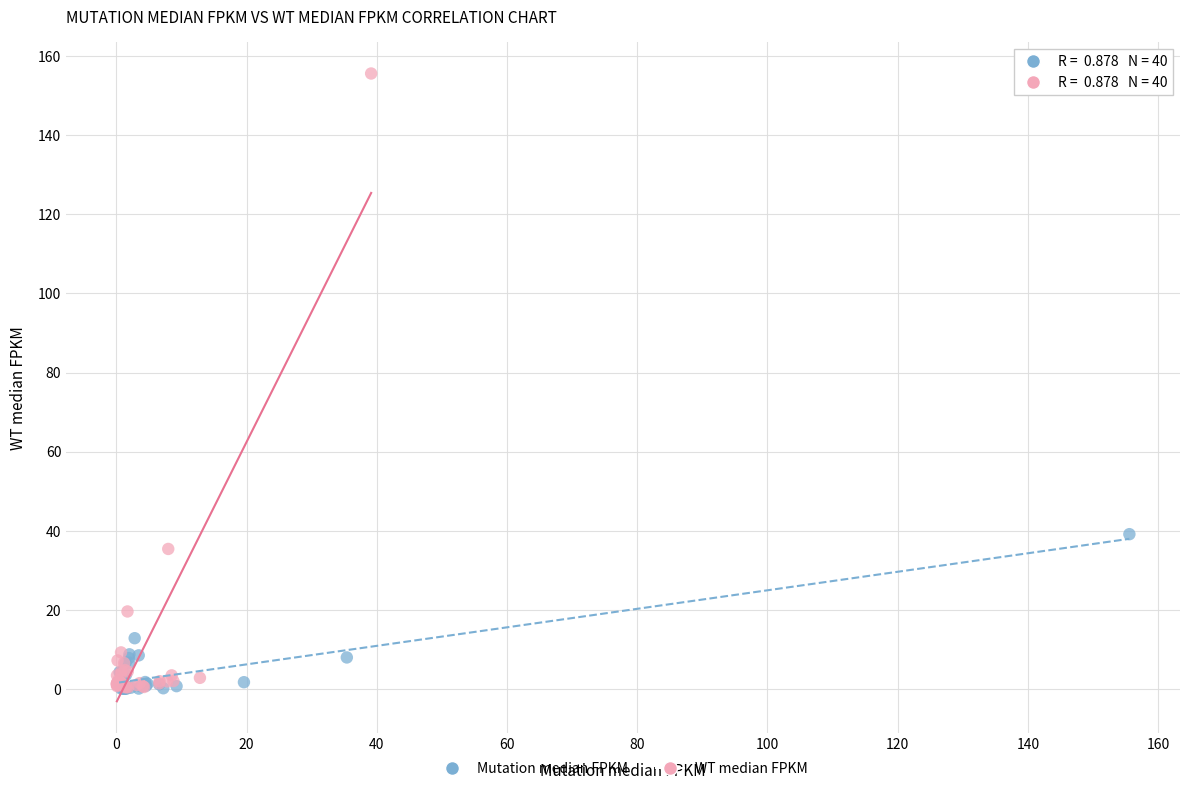

Which series reaches the maximum Y coordinate?

WT median FPKM